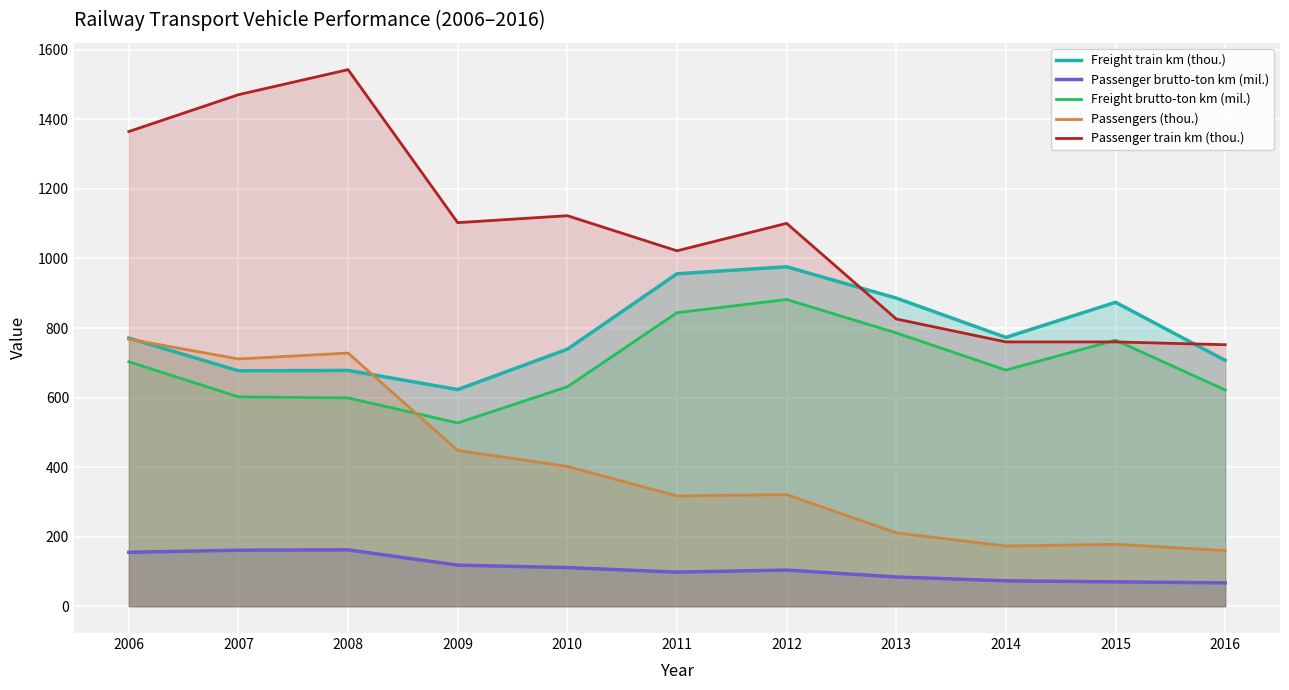

What is the difference between the maximum and second lowest values in the Freight train km (thou.) series?

299